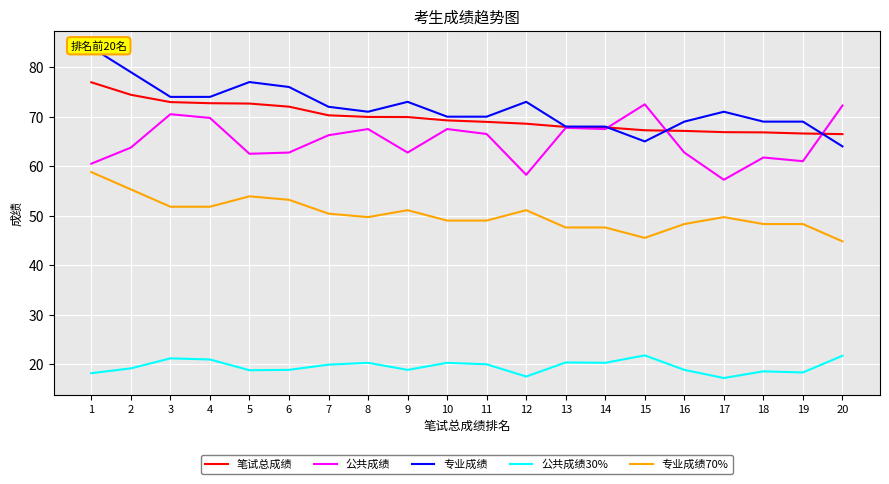

Which series has the largest total across all categories?

专业成绩